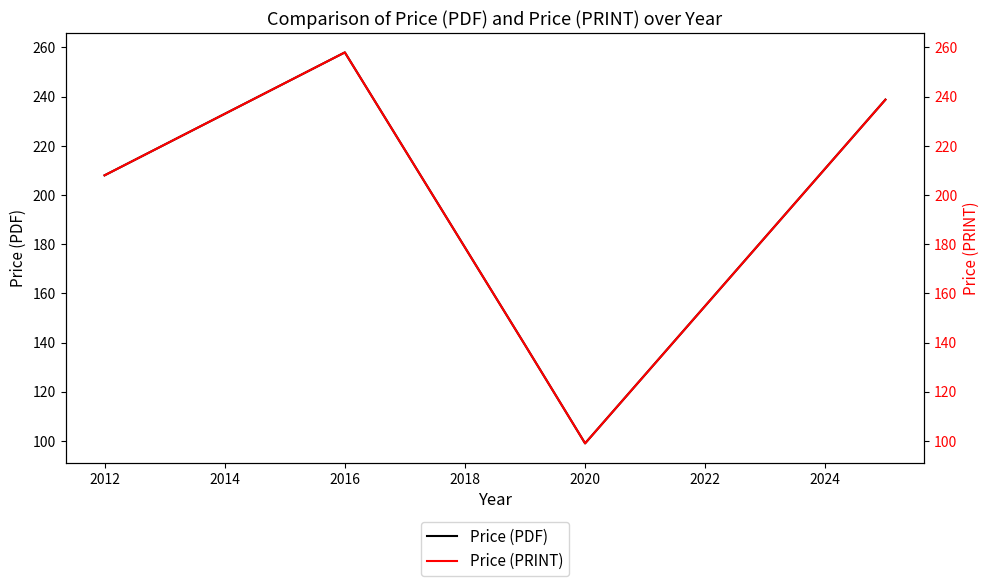

What is the lowest value of the Price (PDF) series?

99.0